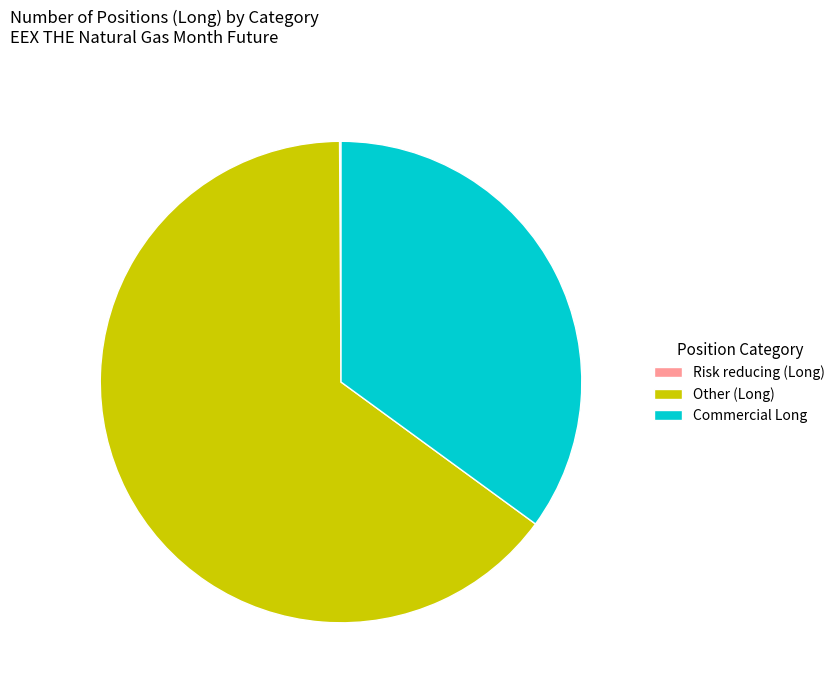

Which has a higher value, Other (Long) or Commercial Long?

Other (Long)